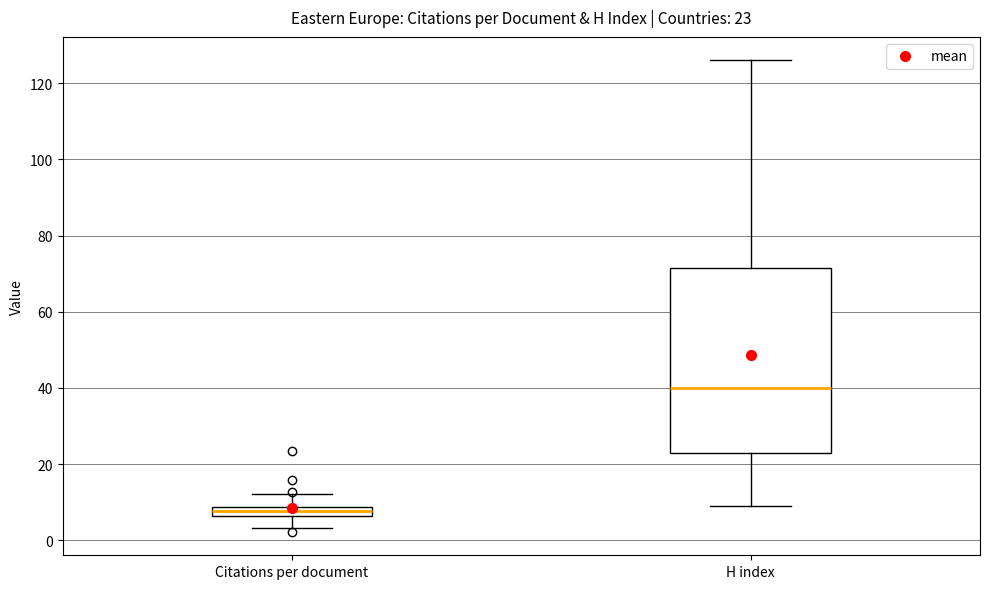

Comparing the boxes themselves (not the whiskers), which one is the tallest?

H index